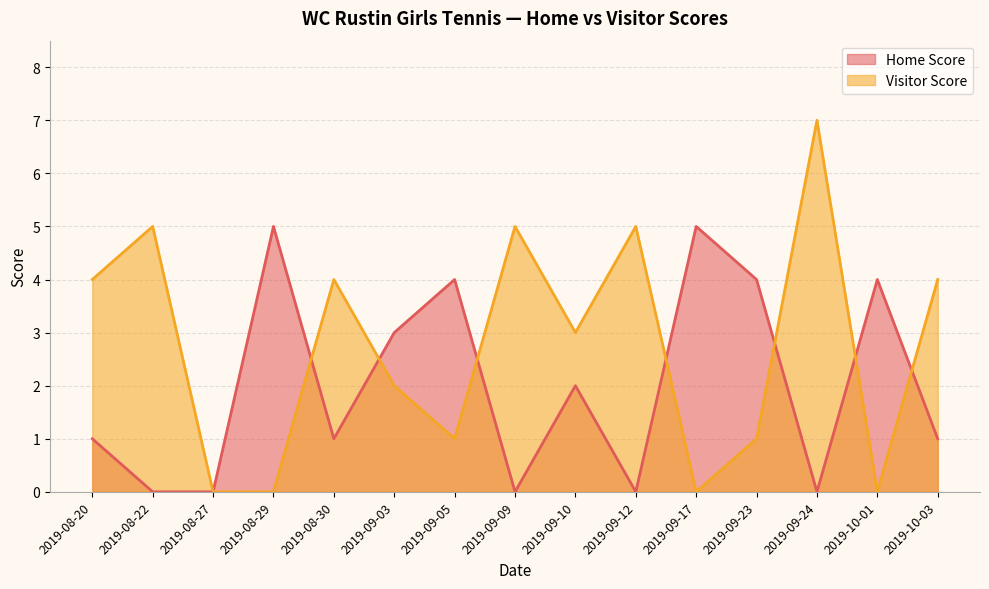

Rank the series at 2019-09-23 from highest to lowest value.

Home Score, Visitor Score